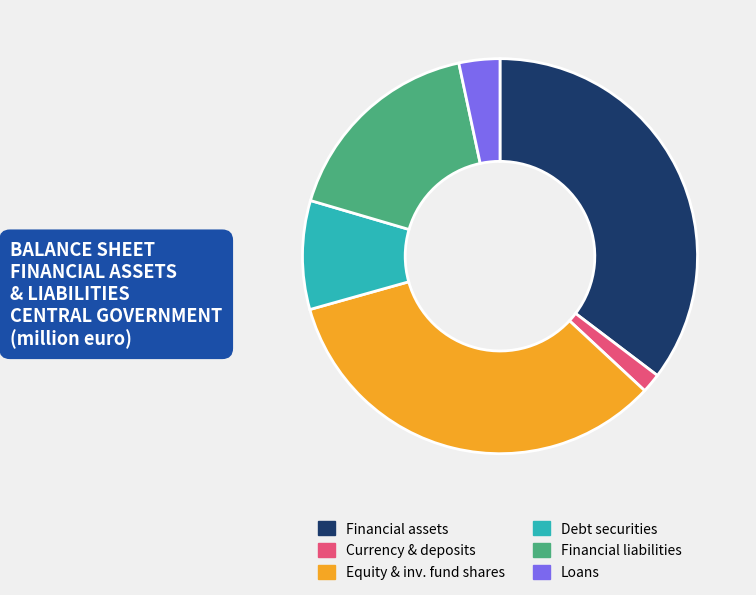

Is there a majority slice in this chart?

No